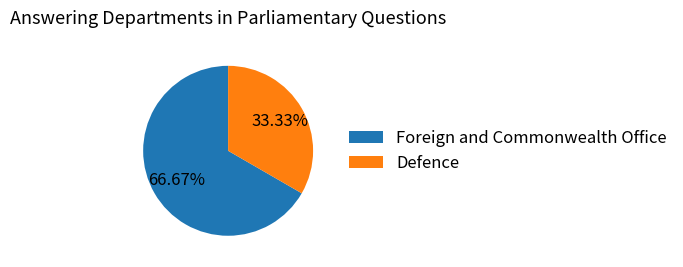

Rank the categories by value from highest to lowest.

Foreign and Commonwealth Office, Defence